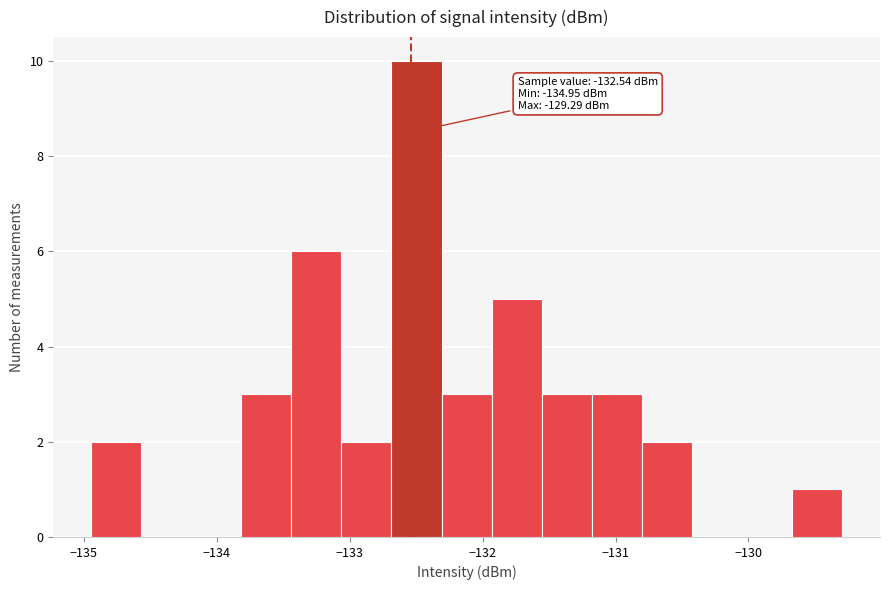

Around what value on the x-axis is the tallest bar? Give the approximate position of its centre, as read against the axis.

-132.5